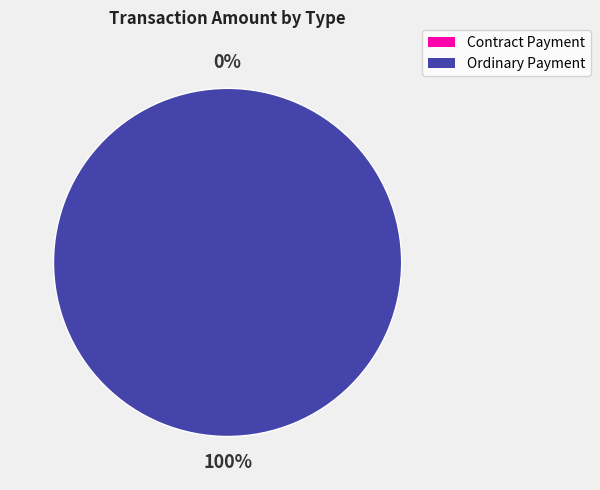

The Contract Payment slice represents 0% of the pie. True or false?

True